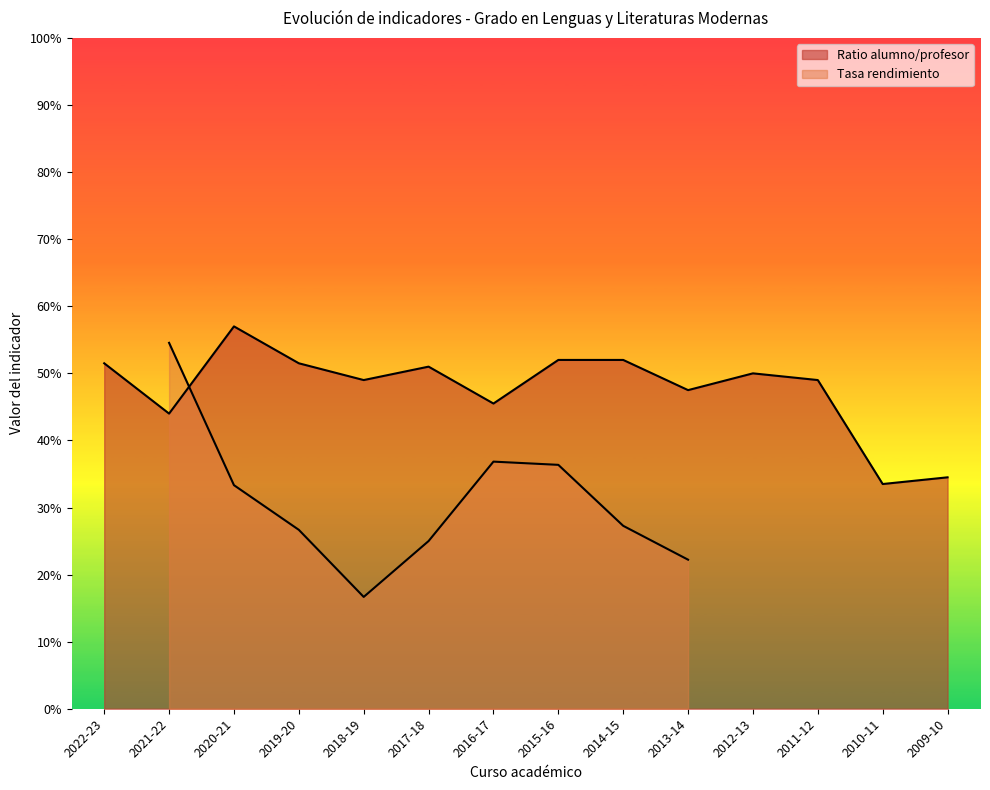

What is the change in value from 2017-18 to 2009-10?

-16.5